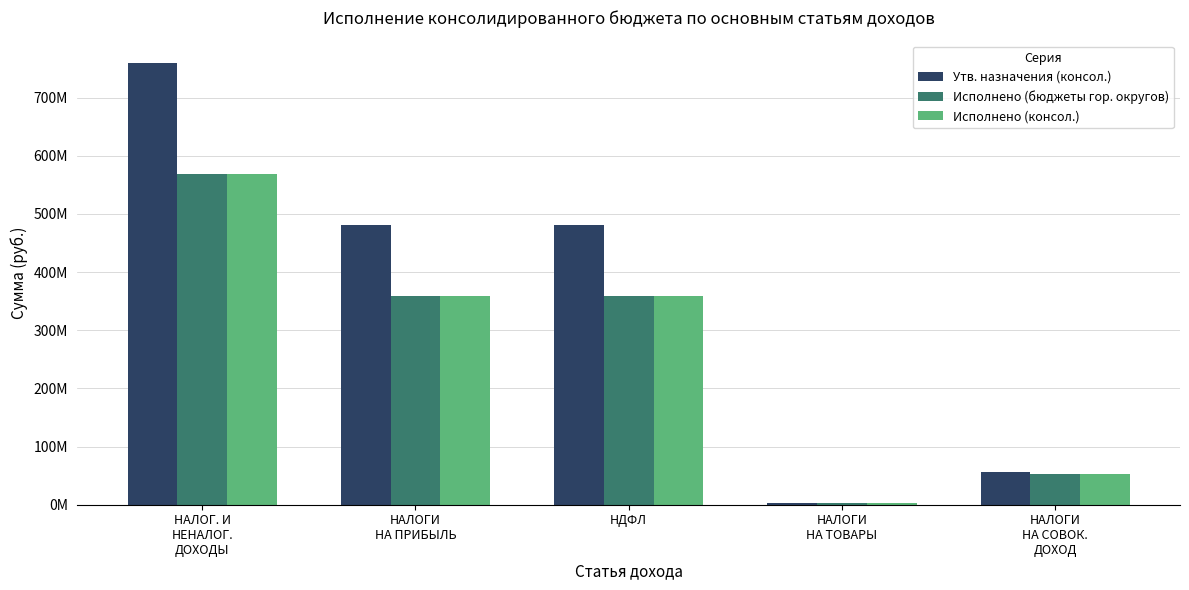

Reading right to left, what are all the values shown in this chart?

Утв. назначения (консол.): 55858000.0	2597900.0	481312000.0	481312000.0	760319600.0
Исполнено (бюджеты гор. округов): 52827547.7	2233682.9	358914514.1	358914514.1	569077738.1
Исполнено (консол.): 52827547.7	2233682.9	358914514.1	358914514.1	569077738.1